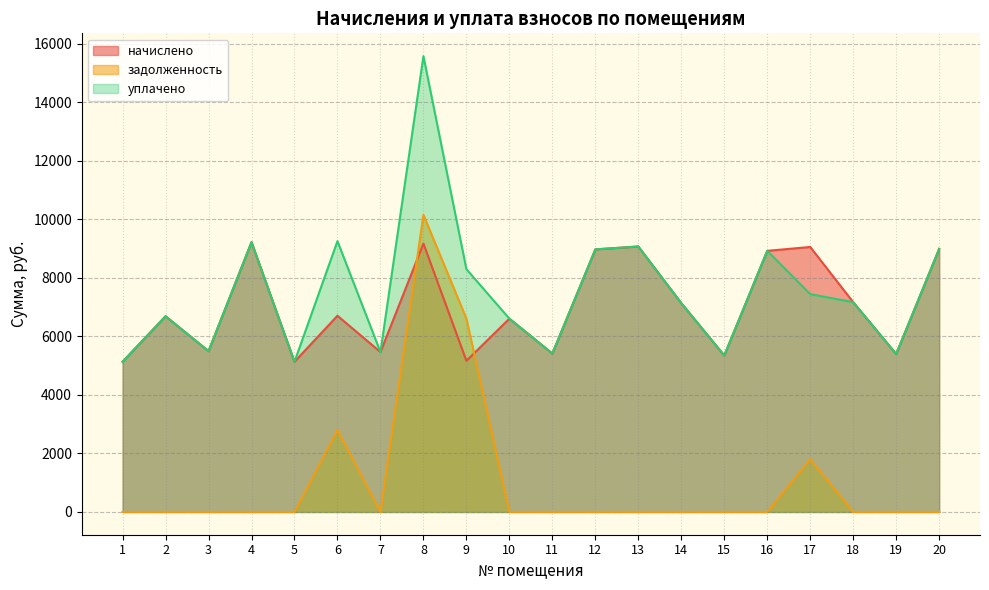

How many lines are shown in the chart?

3